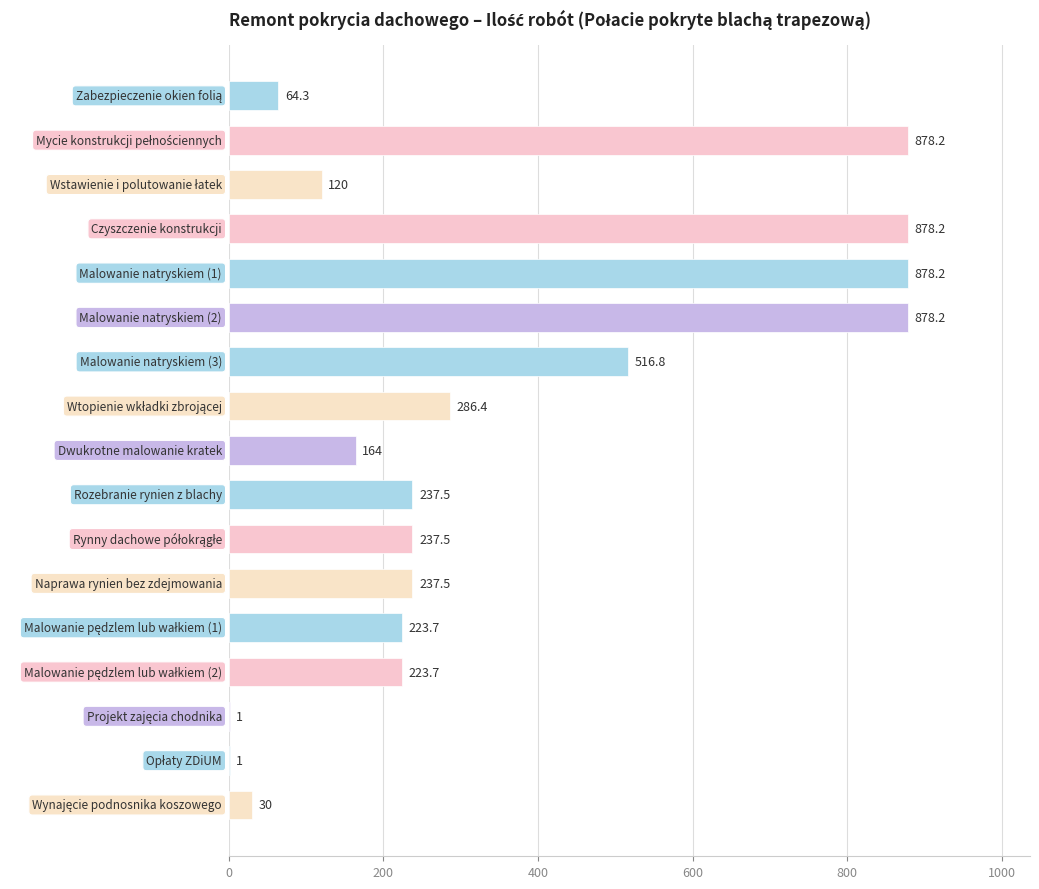

What is the greatest value displayed?

878.2